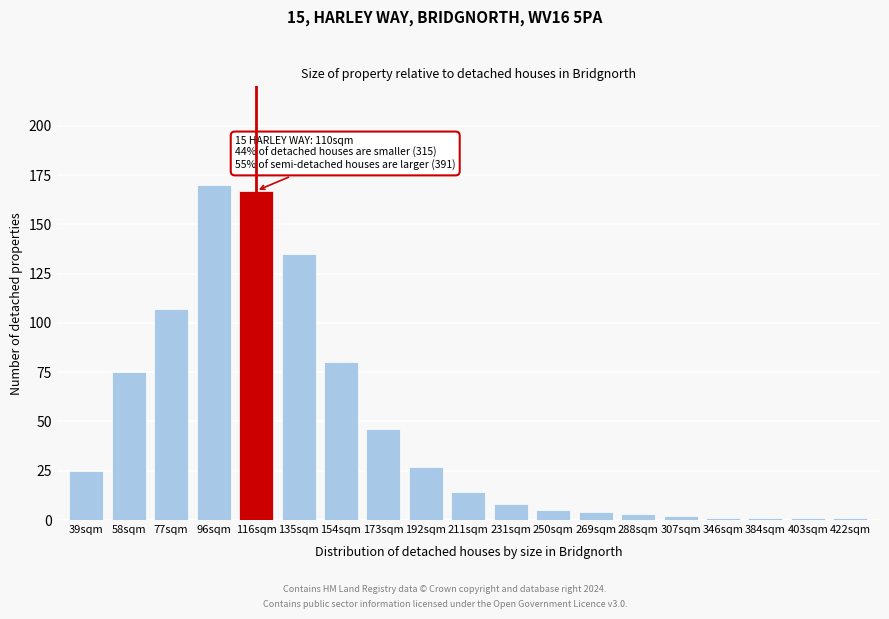

Reading right to left, transcribe all the data shown in this chart.

422sqm=1	403sqm=1	384sqm=1	346sqm=1	307sqm=2	288sqm=3	269sqm=4	250sqm=5	231sqm=8	211sqm=14	192sqm=27	173sqm=46	154sqm=80	135sqm=135	116sqm=167	96sqm=170	77sqm=107	58sqm=75	39sqm=25